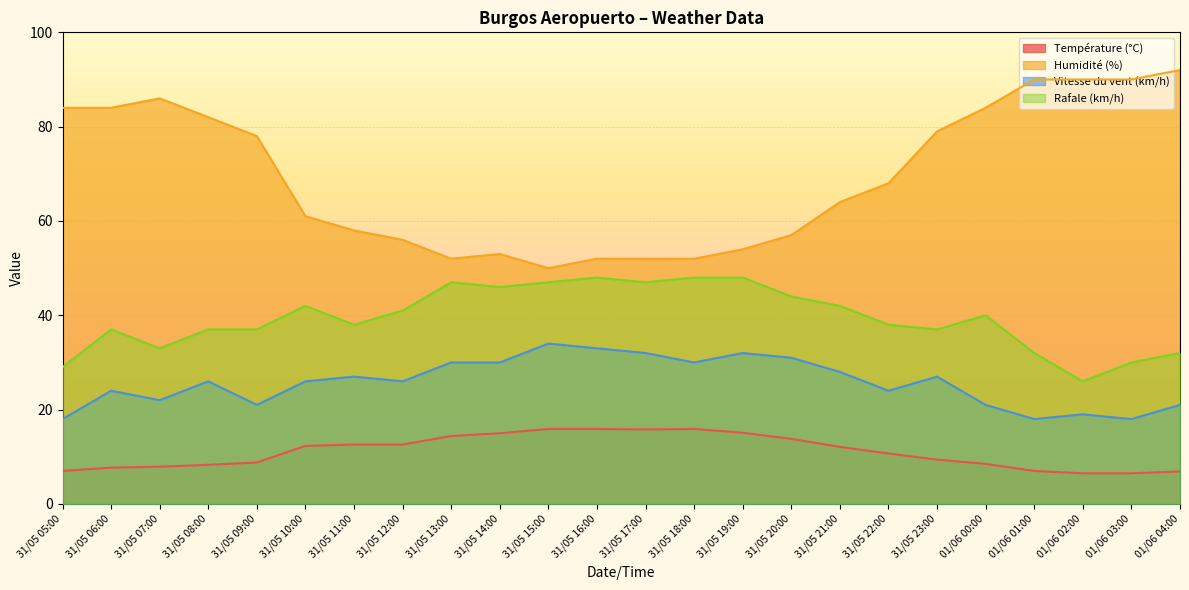

Where is the first local minimum for Température (°C)?

31/05 17:00